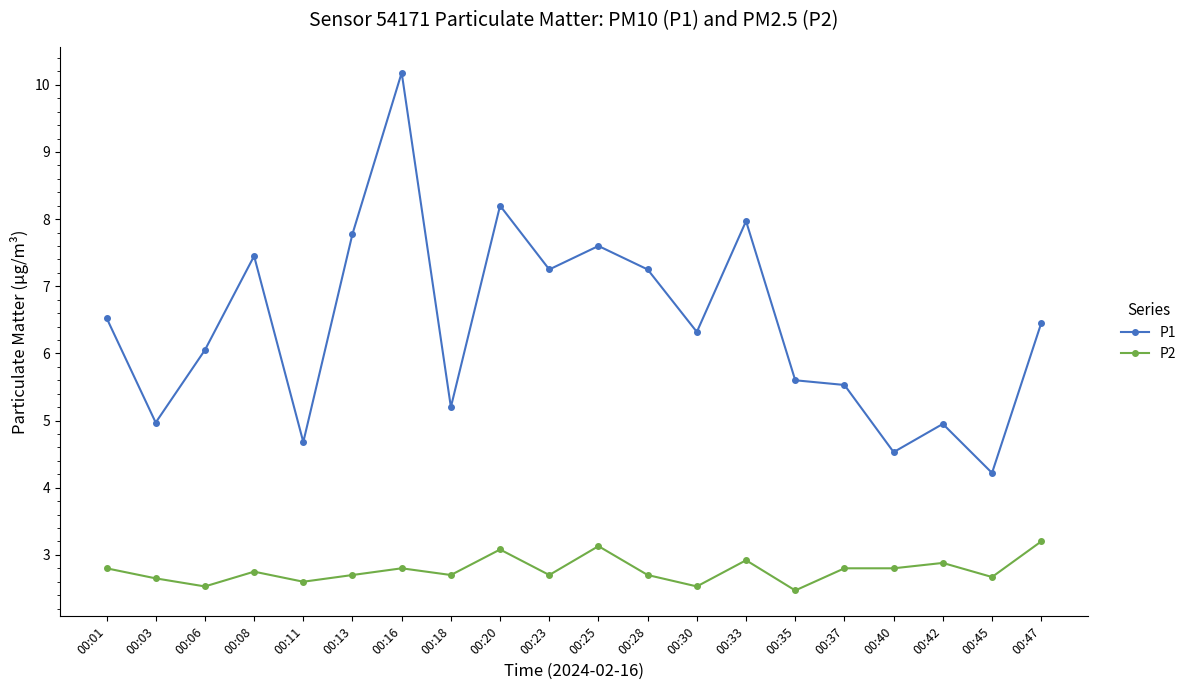

What is the smallest value displayed?

2.5